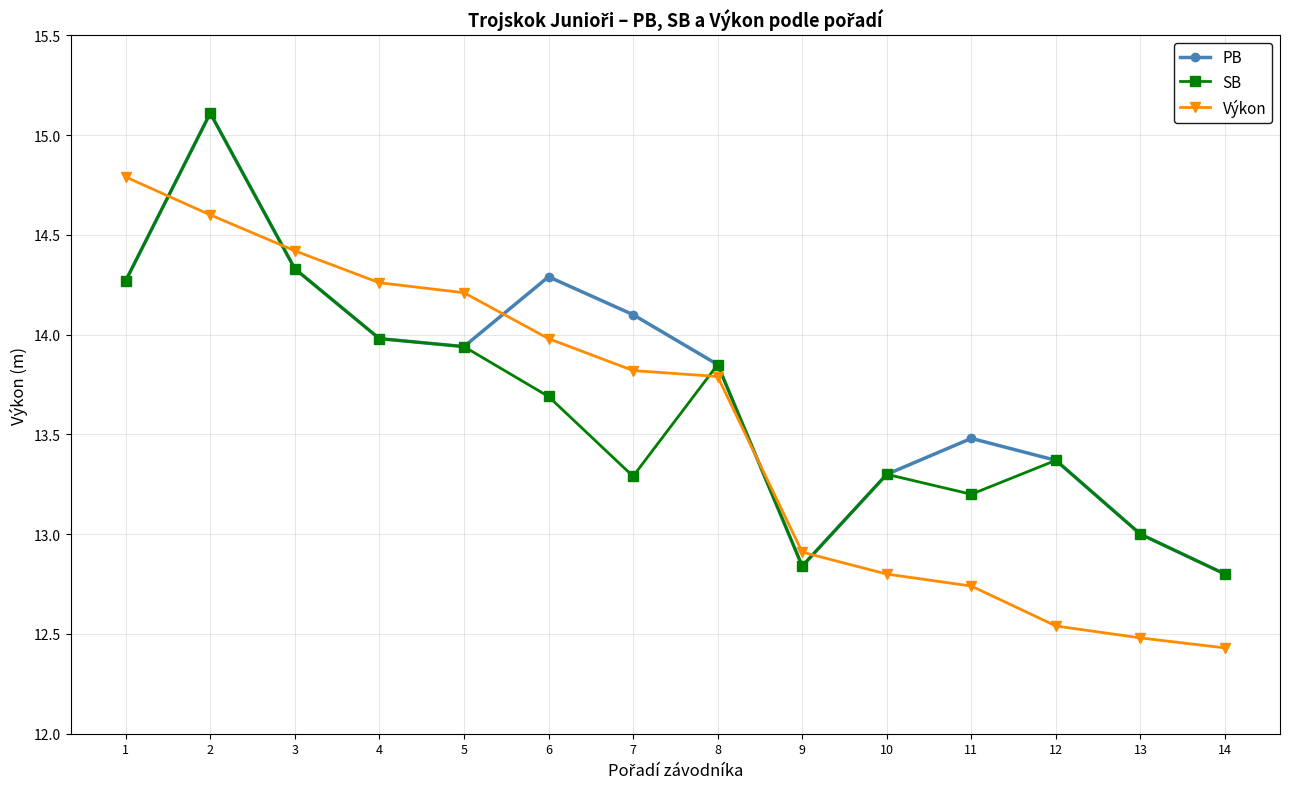

What is the approximate value of SB at 7?

13.3